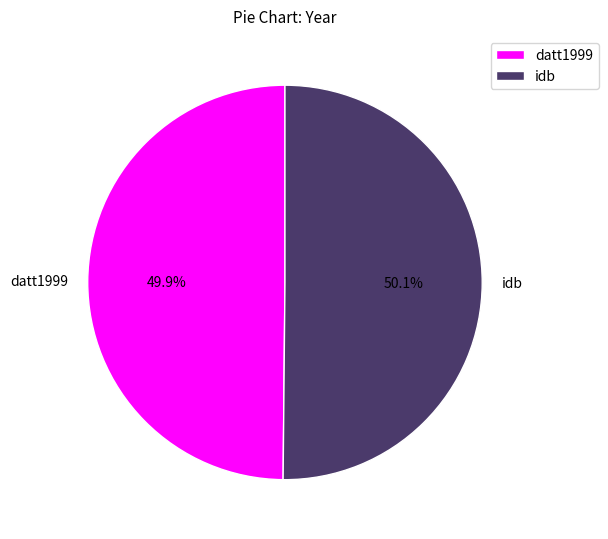

What is the ratio of the value at datt1999 to the value at idb?

1.0